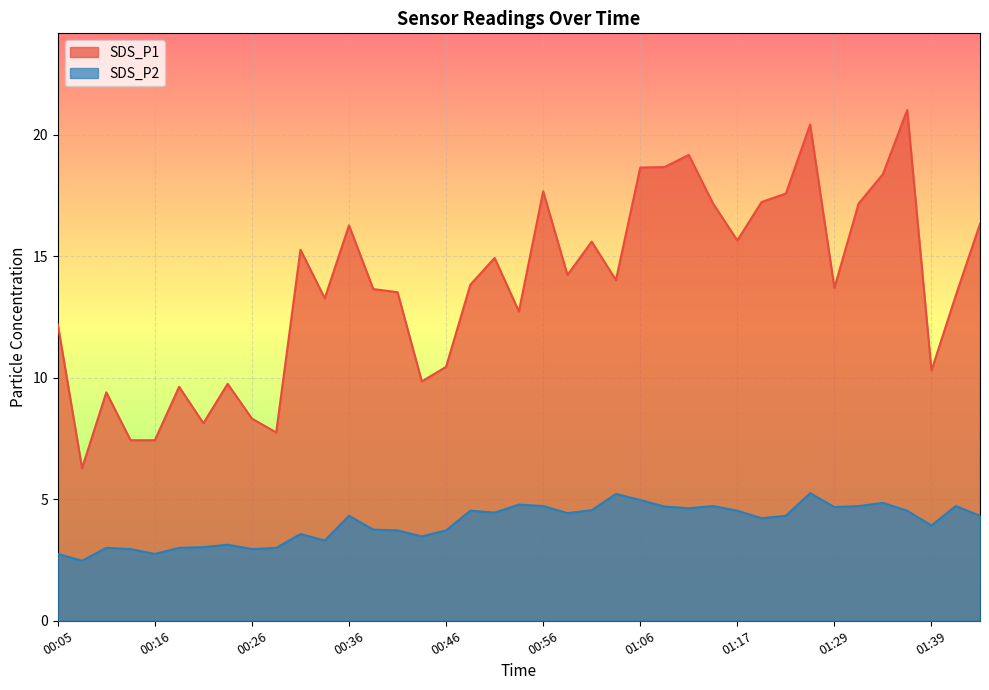

What are all the series names shown in the legend?

SDS_P1, SDS_P2